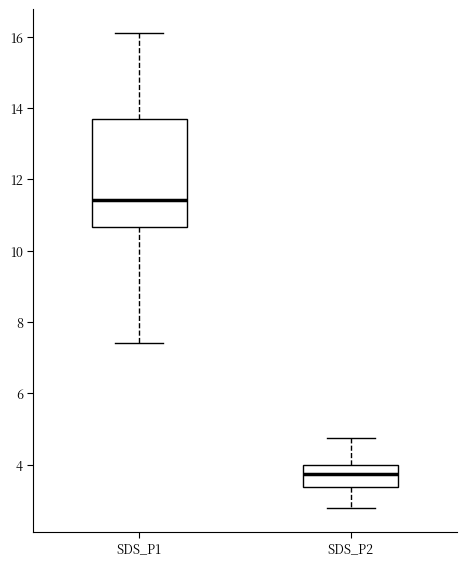

Comparing the boxes themselves (not the whiskers), which one is the tallest?

SDS_P1